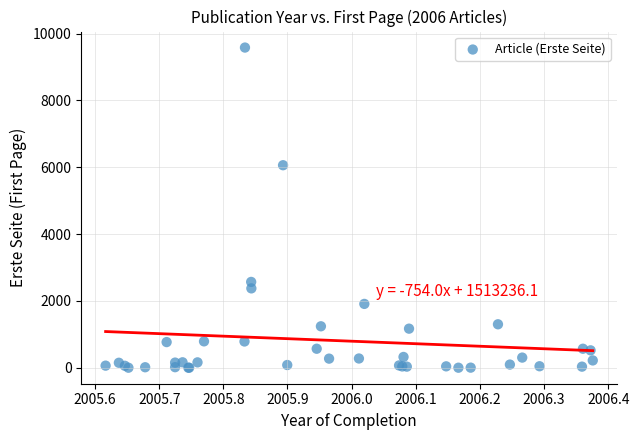

What Y value in the scatter plot is closest to 4792?

6062